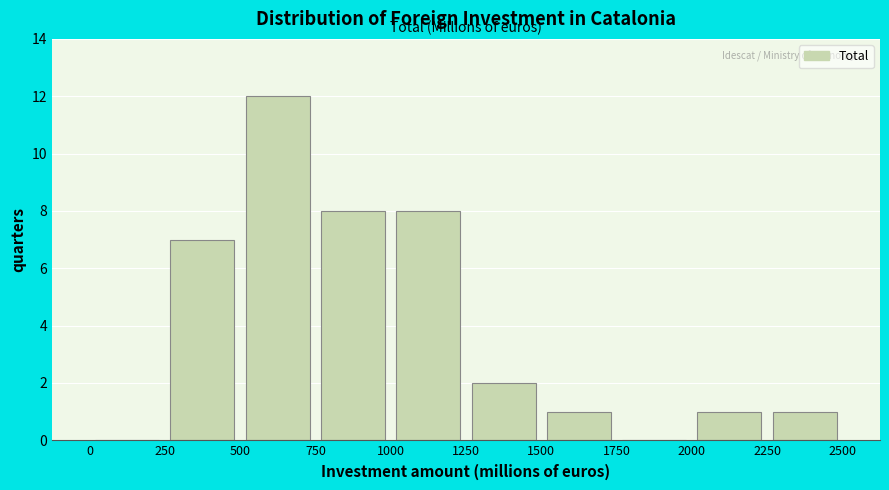

What is the height of the bar covering 1500 to 1750 on the x-axis? The values are not printed on the chart, so give them approximately, as read against the axis.

1